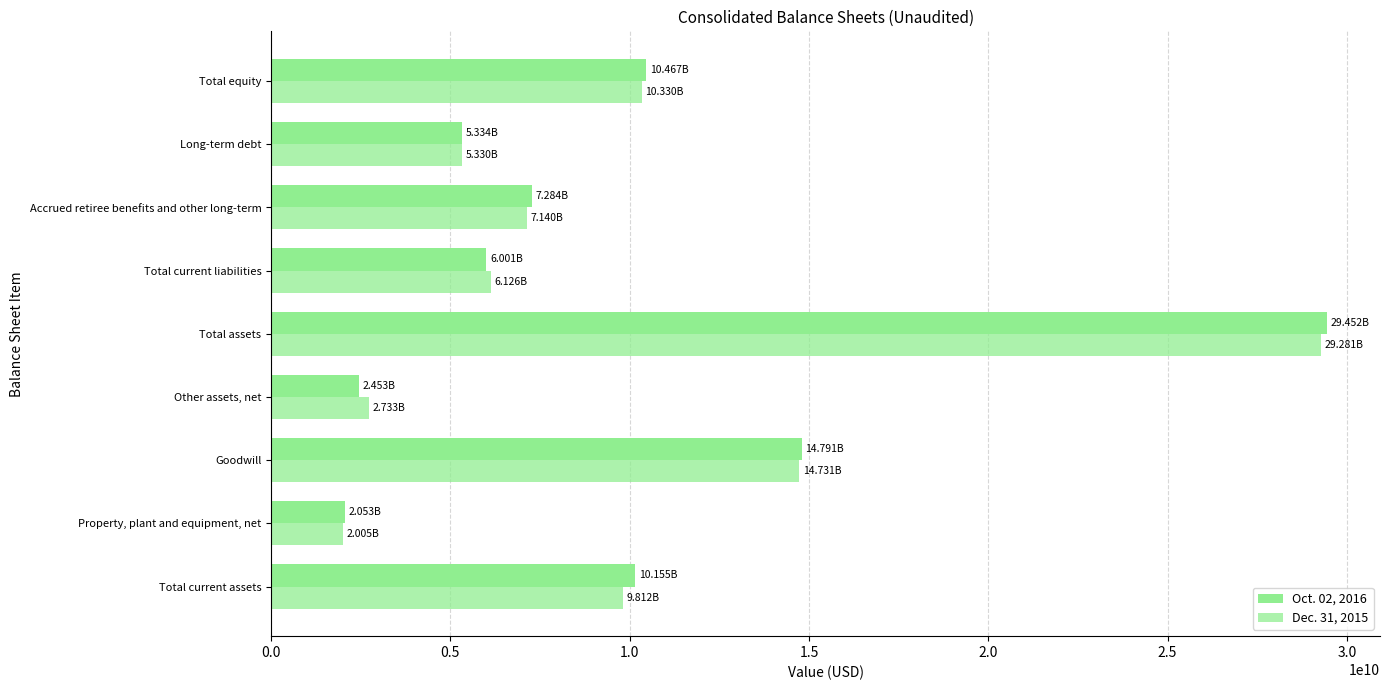

Count the number of data series in this chart.

2